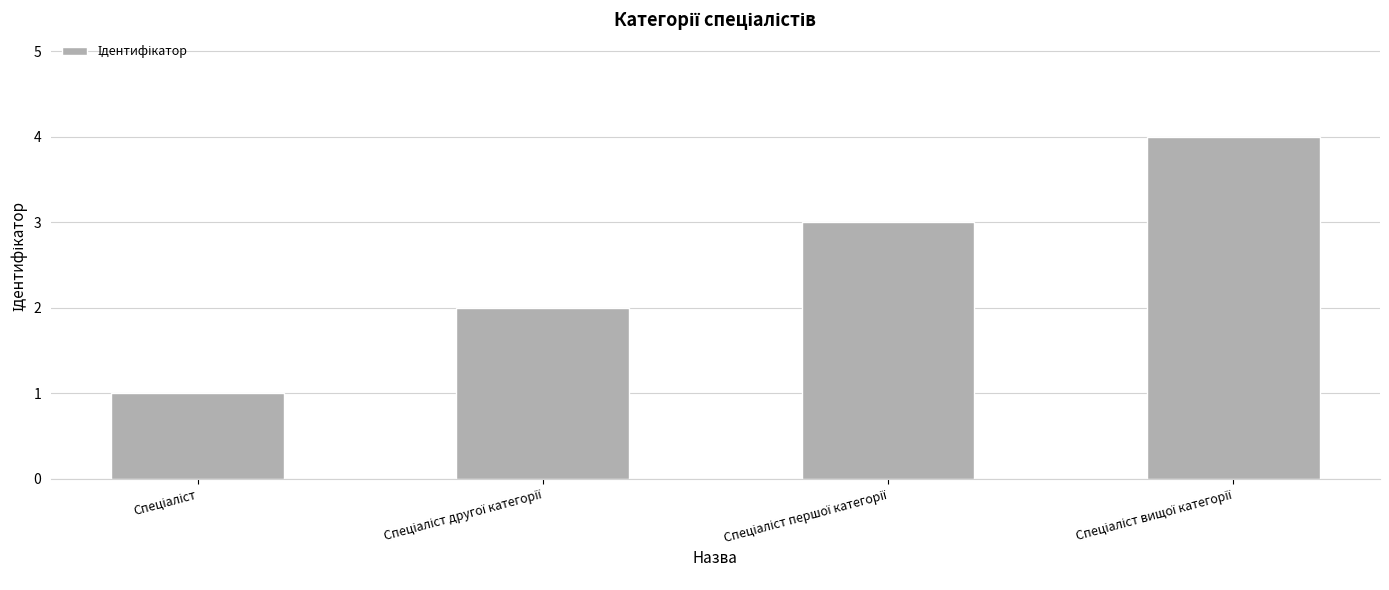

What is the sum of all values?

10